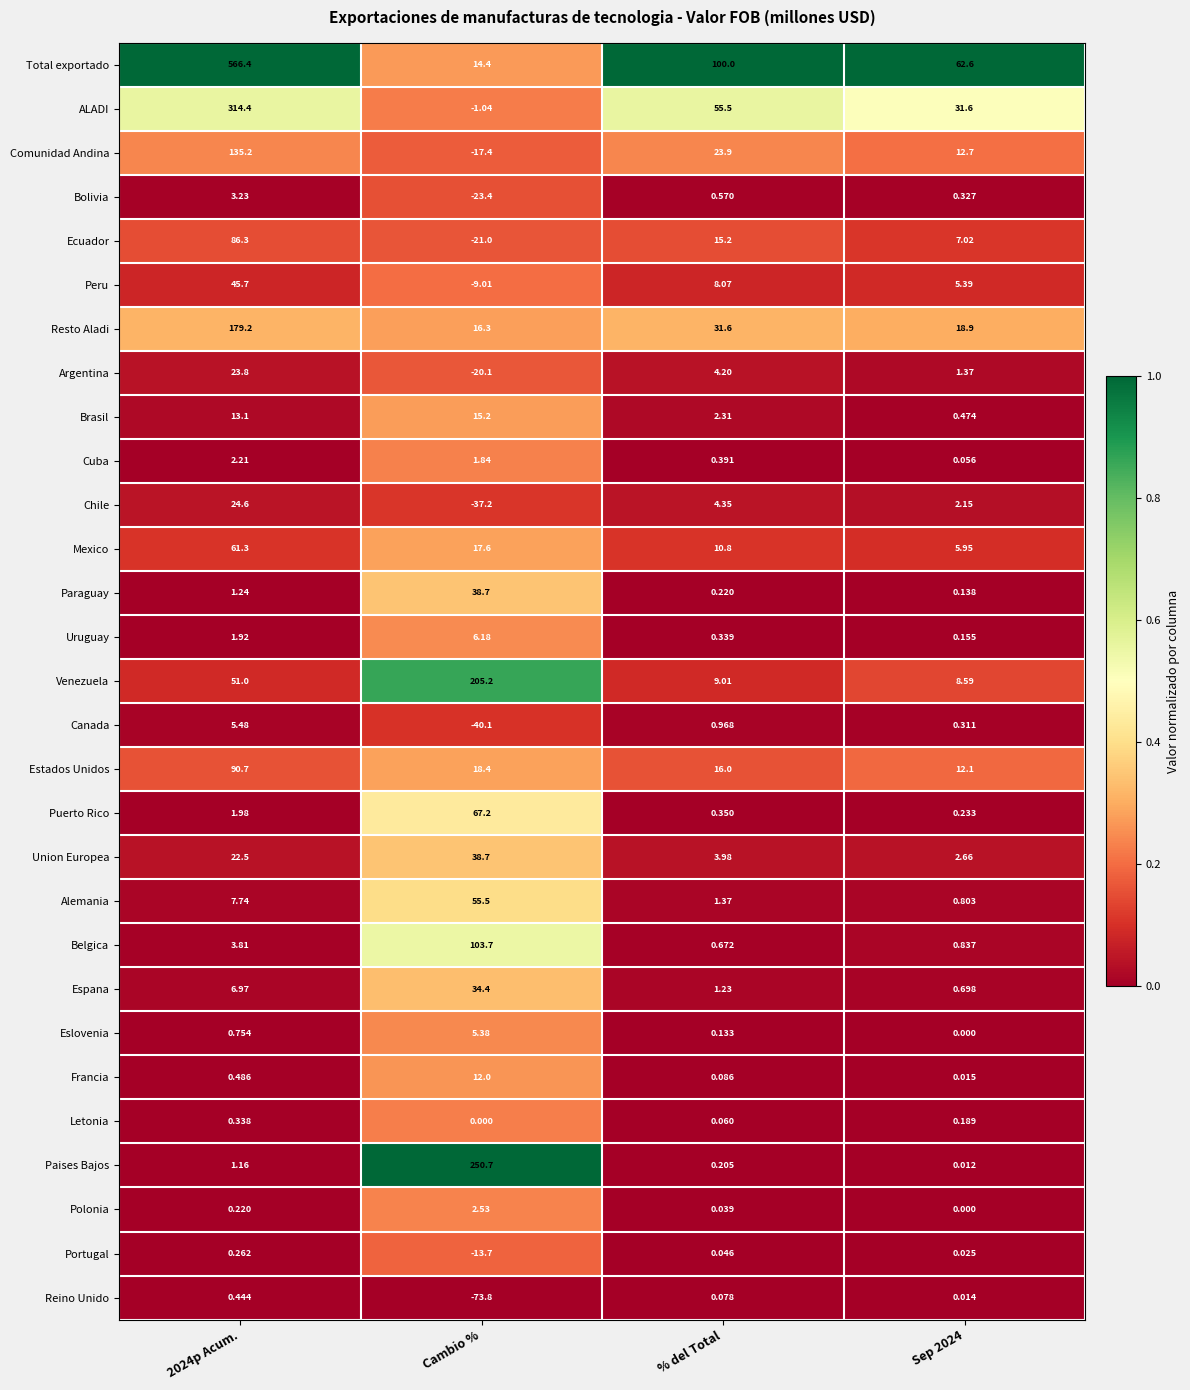

Which series changed the most between Cambio % and Sep 2024?

Paises Bajos